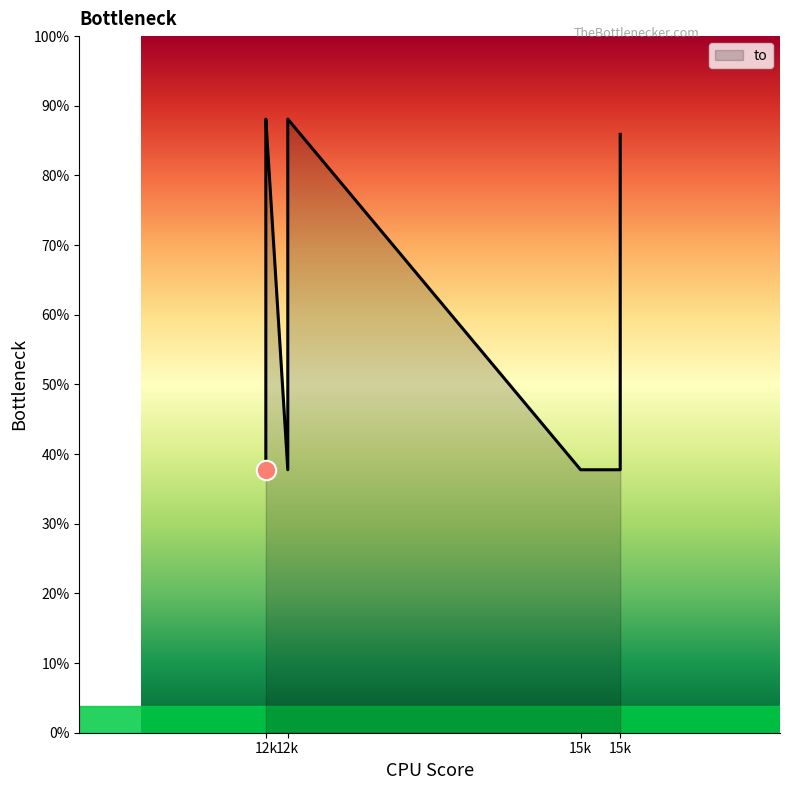

Does the chart have visible grid lines?

No